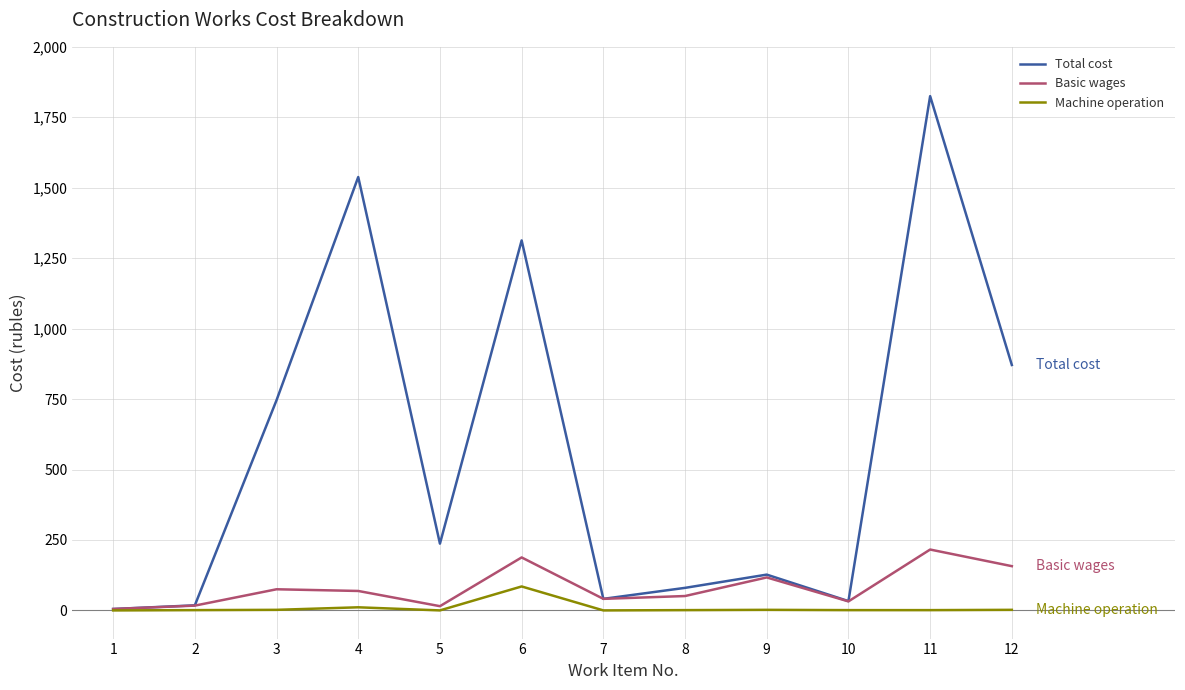

At which category is the sum across all series the highest?

11